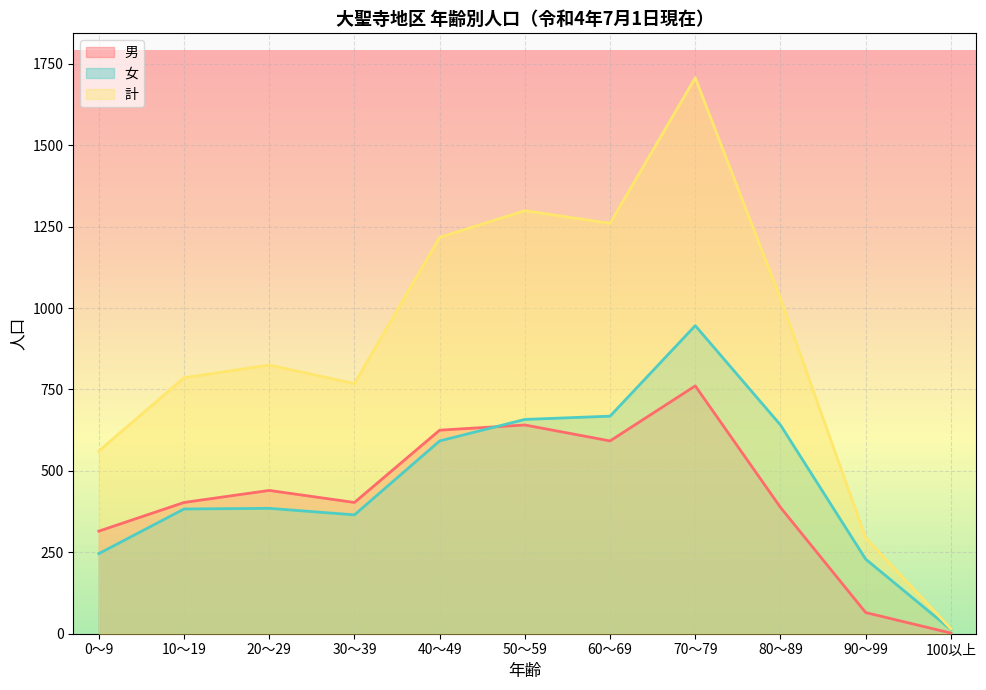

What is the minimum value for 男?

2